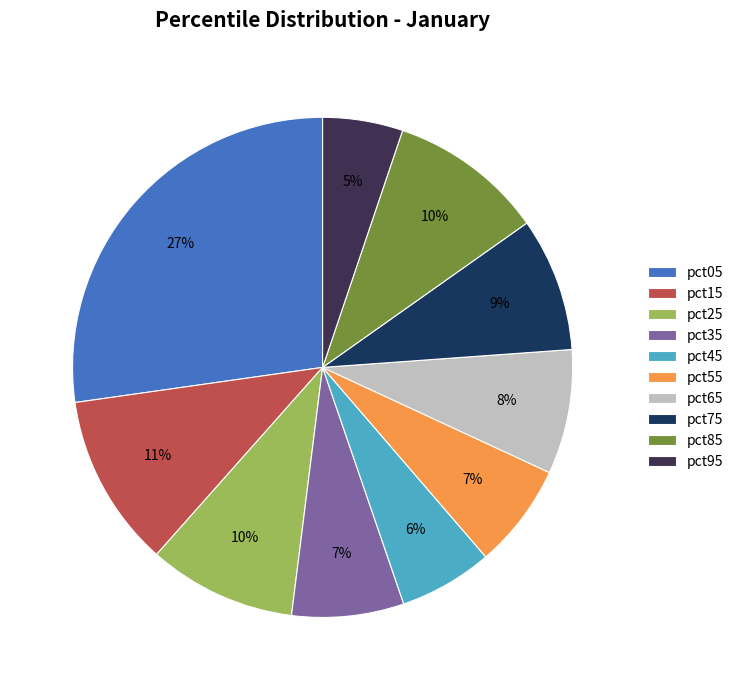

Which category has the biggest portion of the pie?

pct05